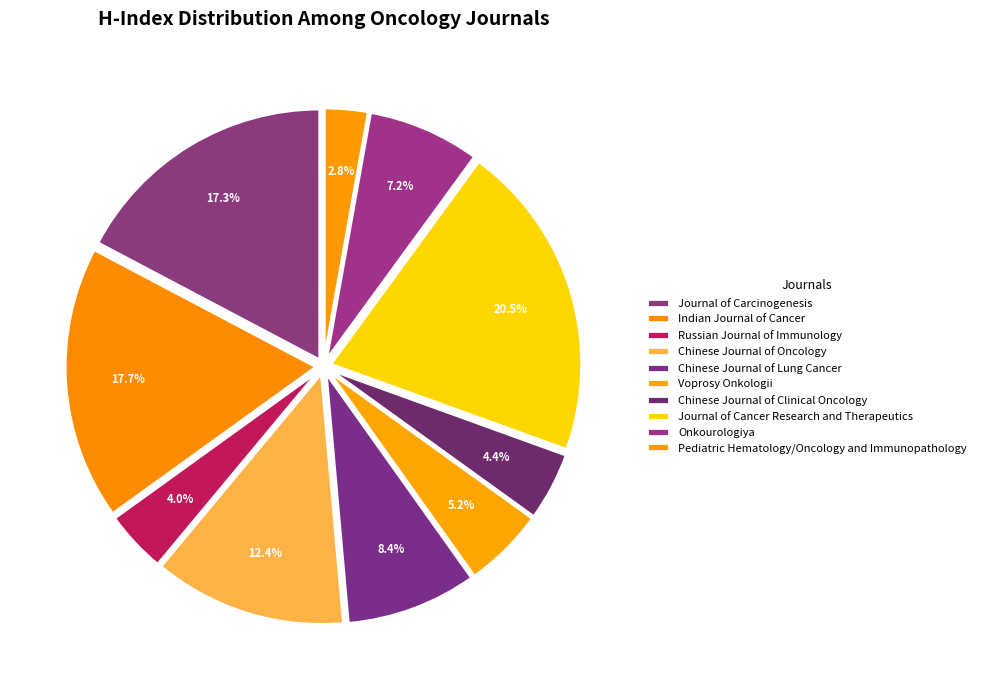

Count the number of slices in the pie.

10